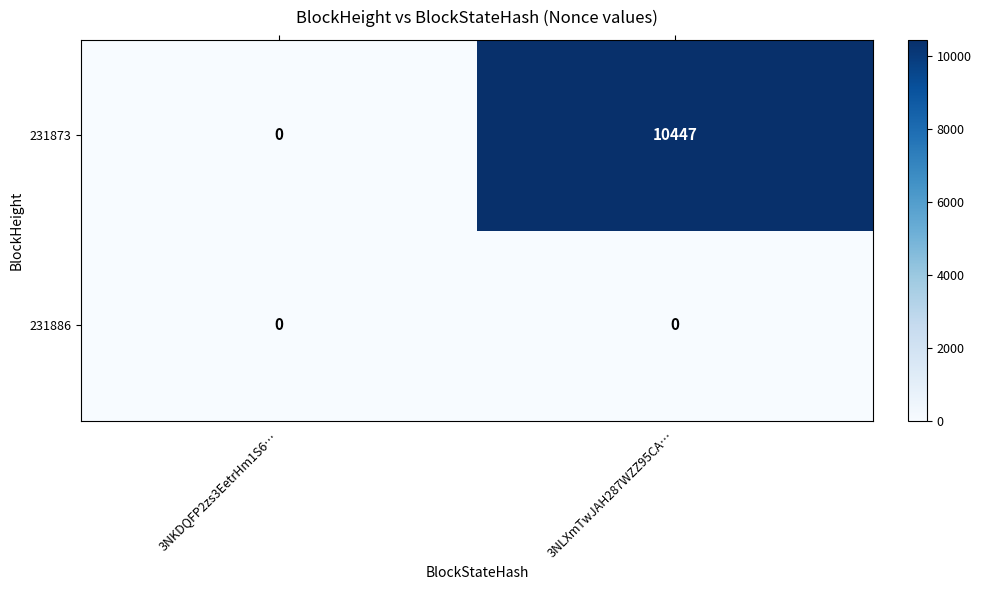

Is it true that 231873 equals 10447 at 3NLXmTwJAH287WZZ95CA…?

True